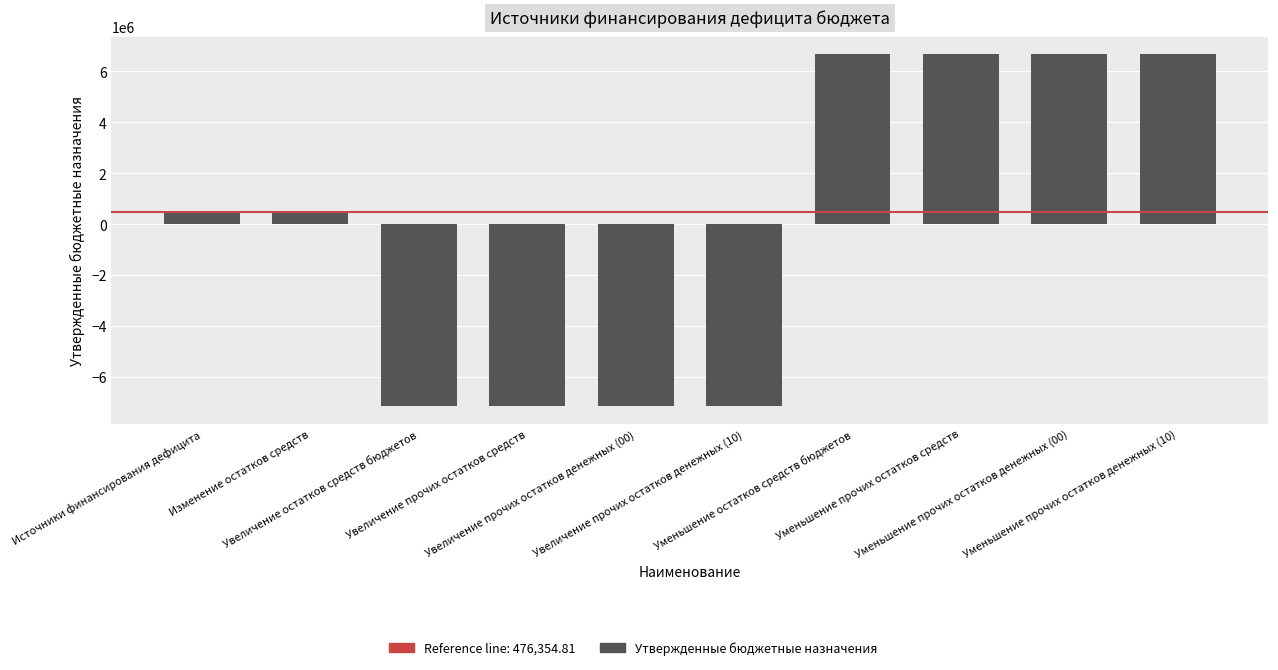

True or false: the data shows 476354.8 at Источники финансирования дефицита.

True